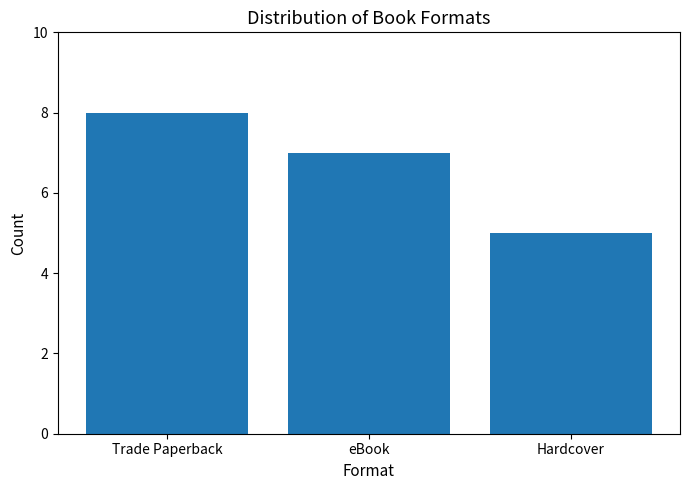

The value at eBook is 7. True or false?

True